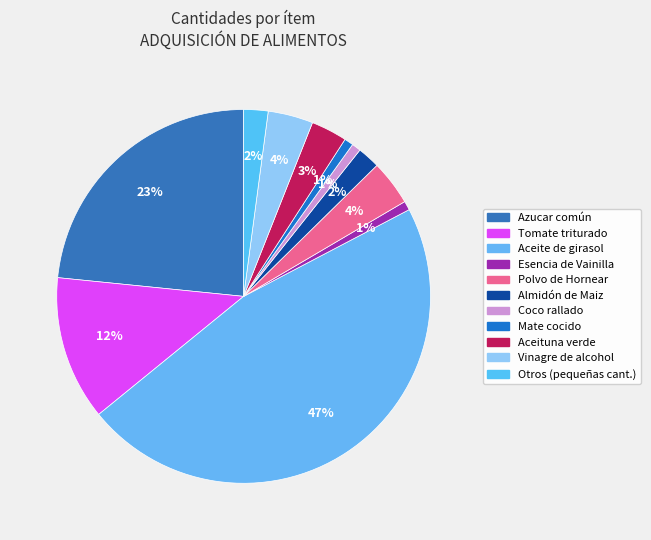

Count the number of slices in the pie.

11